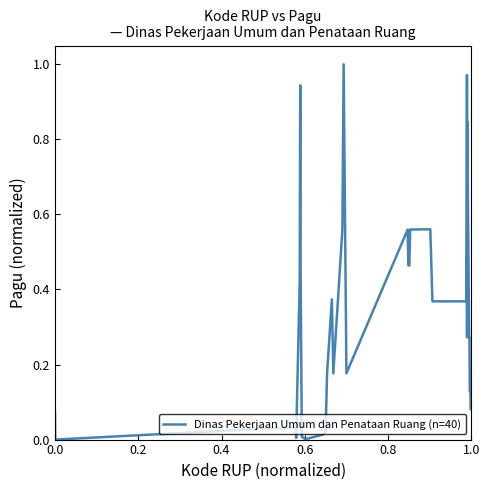

How many lines are shown in the chart?

1